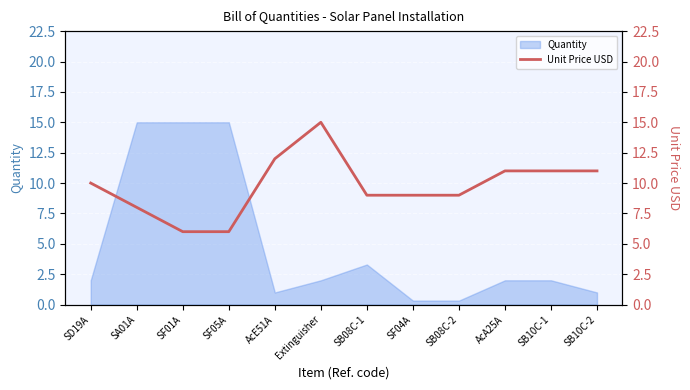

What is the label of the 7th point from the right?

Extinguisher